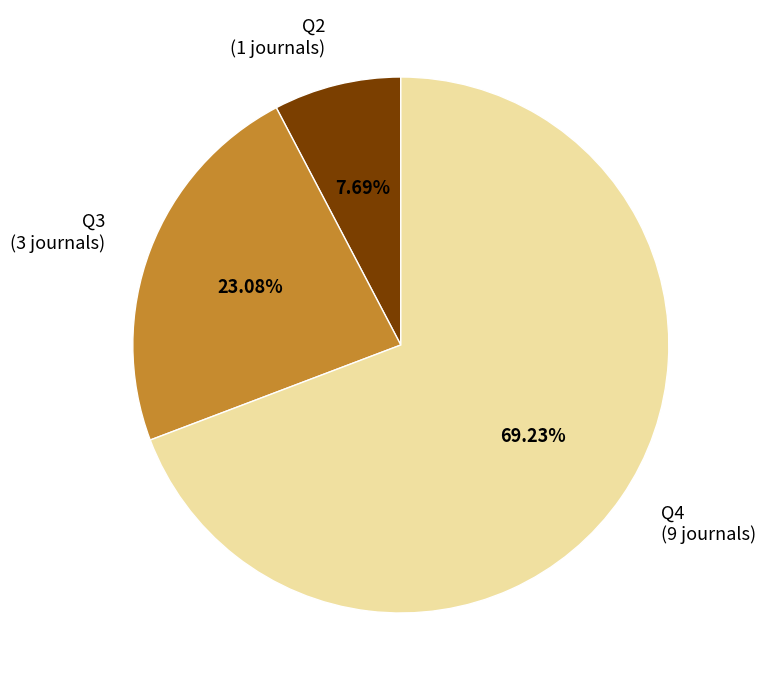

Does Q4 (9 journals) account for over 50% of the chart?

Yes